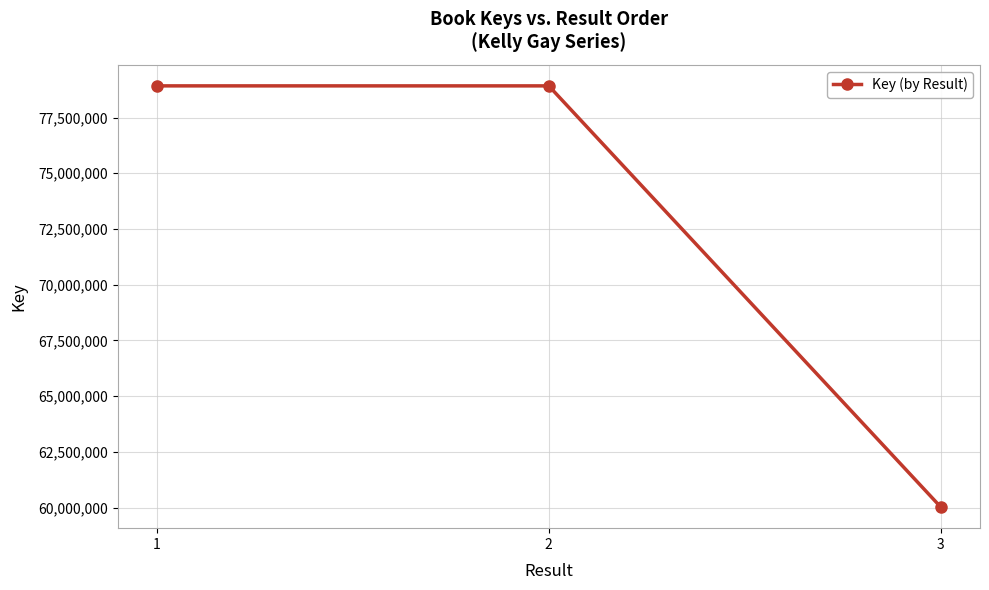

How many lines are shown in the chart?

1